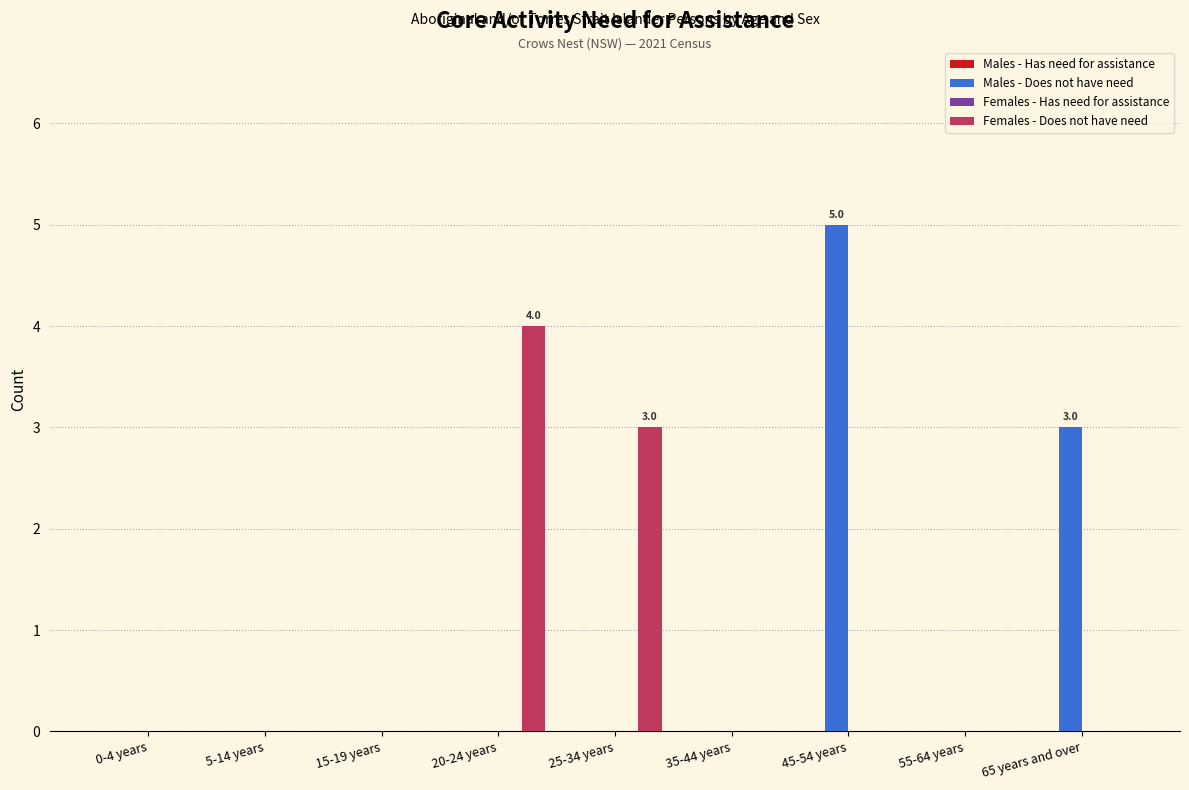

The Females - Does not have need series shows 3 at 0-4 years. True or false?

False